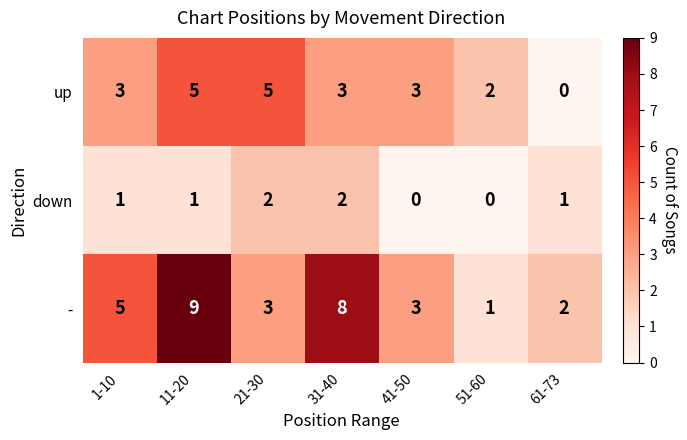

At which label is up closest to 2?

51-60